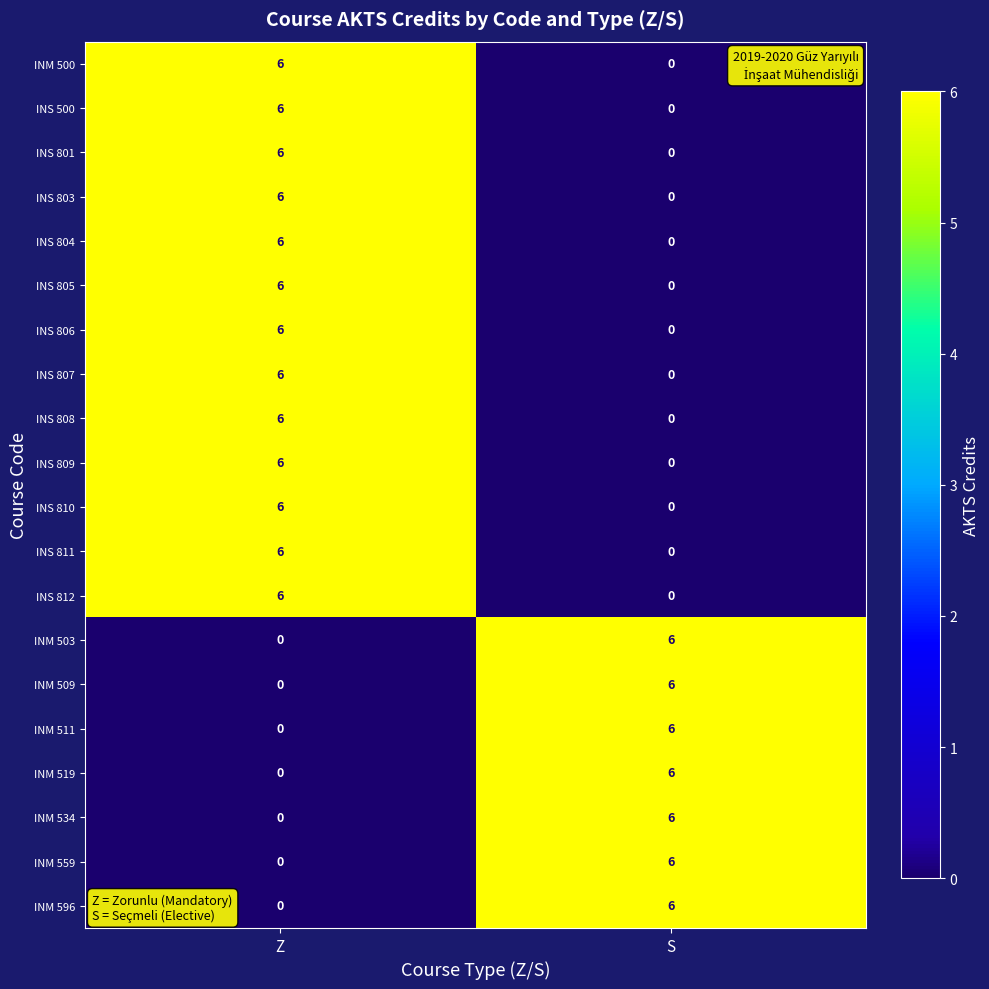

Read the INM 519 value at S.

6